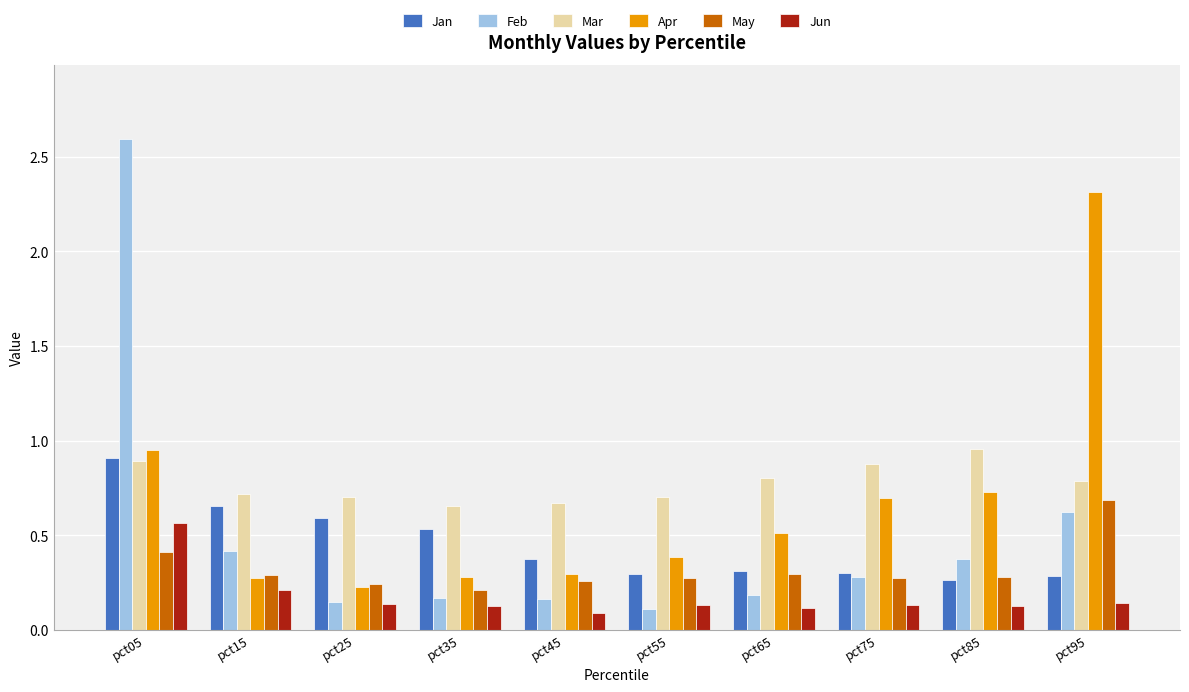

At how many categories does at least one series exceed 1?

2